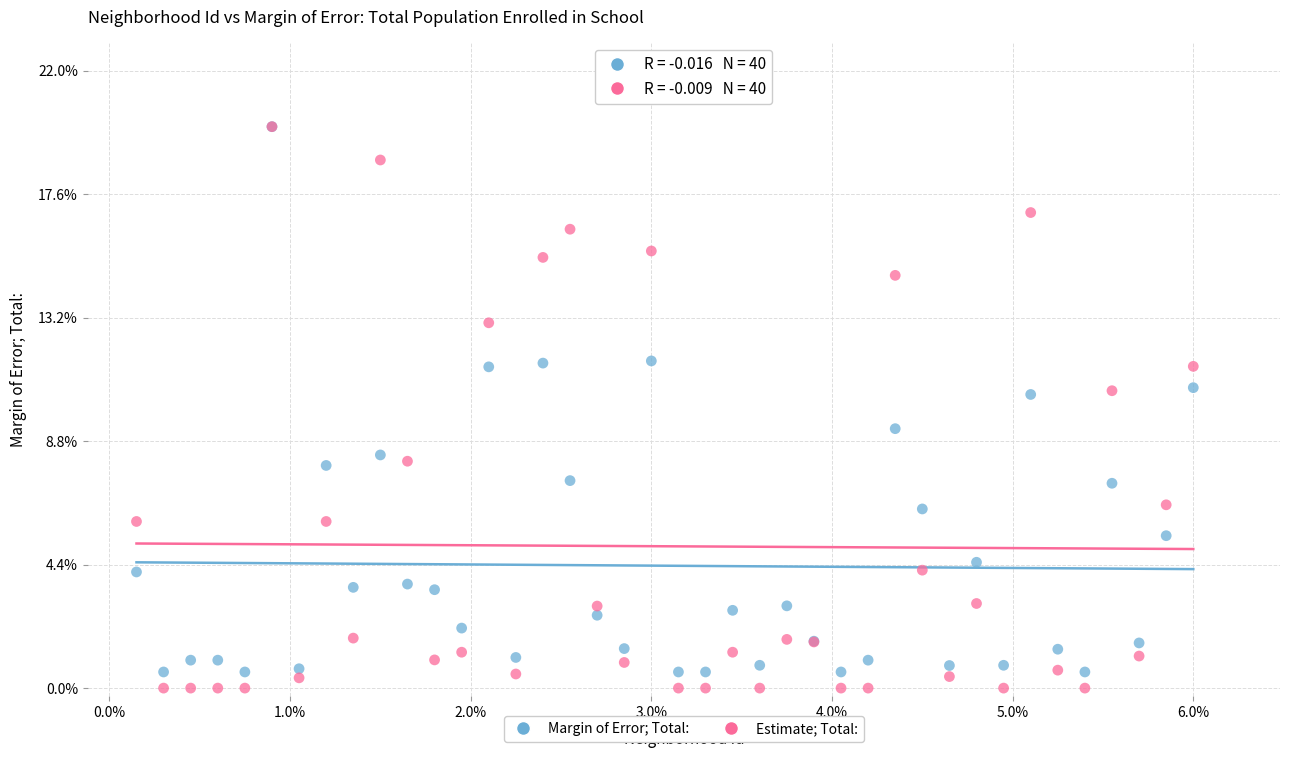

What are all the series names shown in the legend?

Margin of Error; Total:, Estimate; Total: